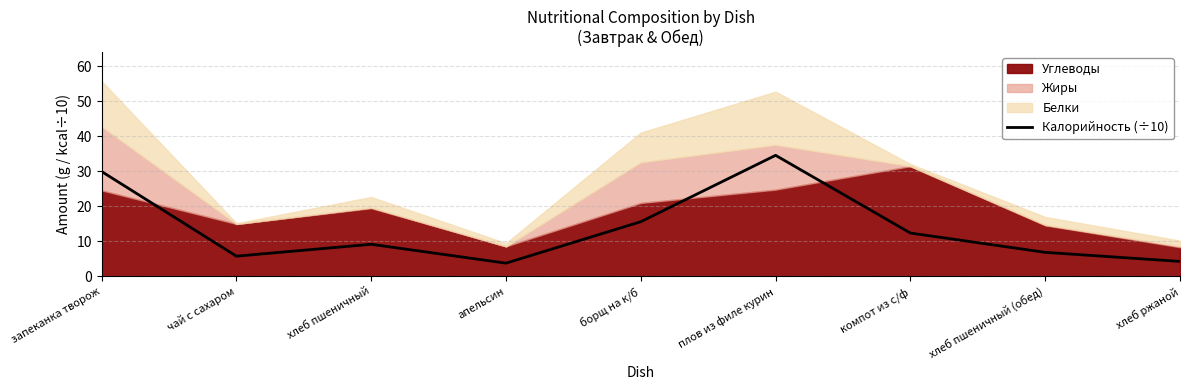

The value at хлеб пшеничный is 9.2. True or false?

True